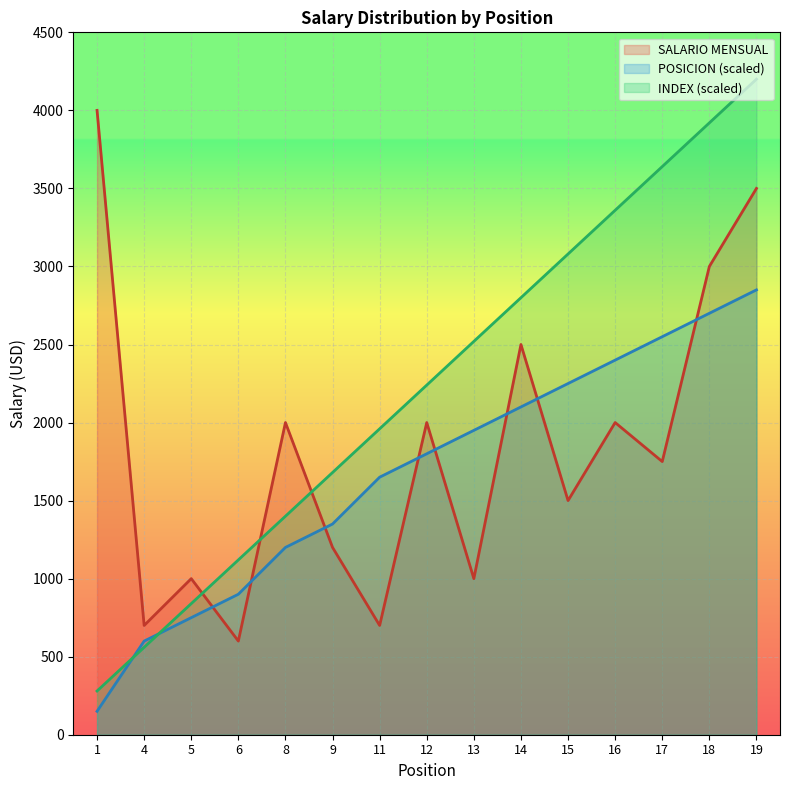

Between which two adjacent categories do POSICION and SALARIO MENSUAL first intersect?

5 and 6